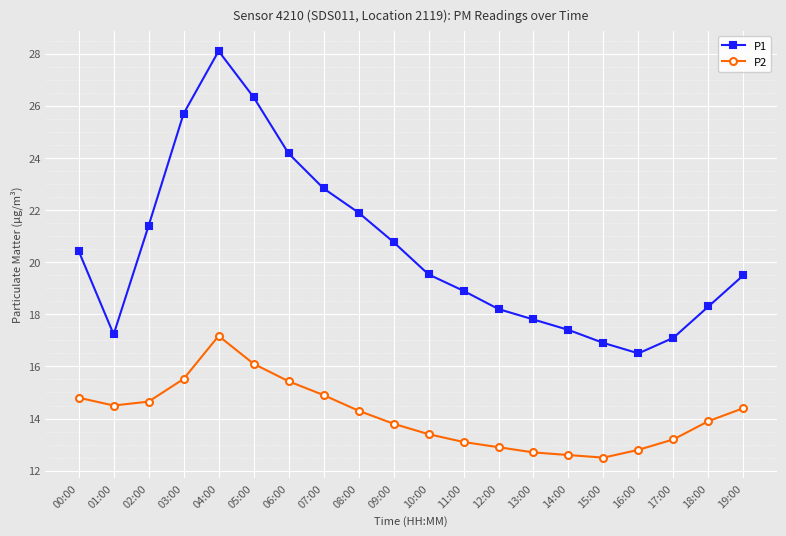

True or false: P2 has a value of 21.6 at 15:00.

False